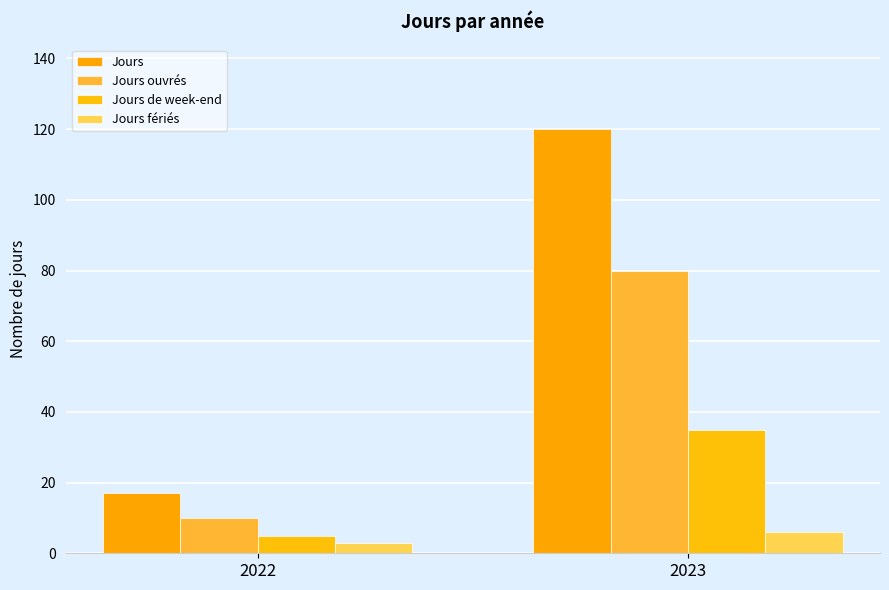

Does the chart contain any negative values?

No